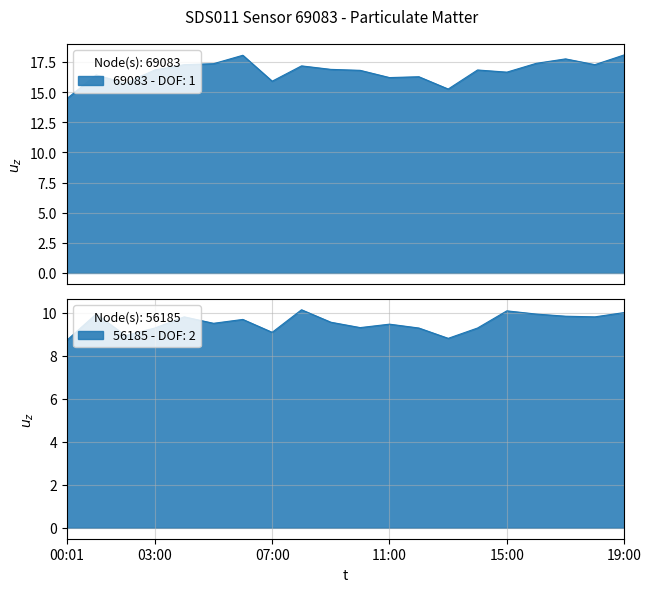

What is the smallest value displayed?

8.7